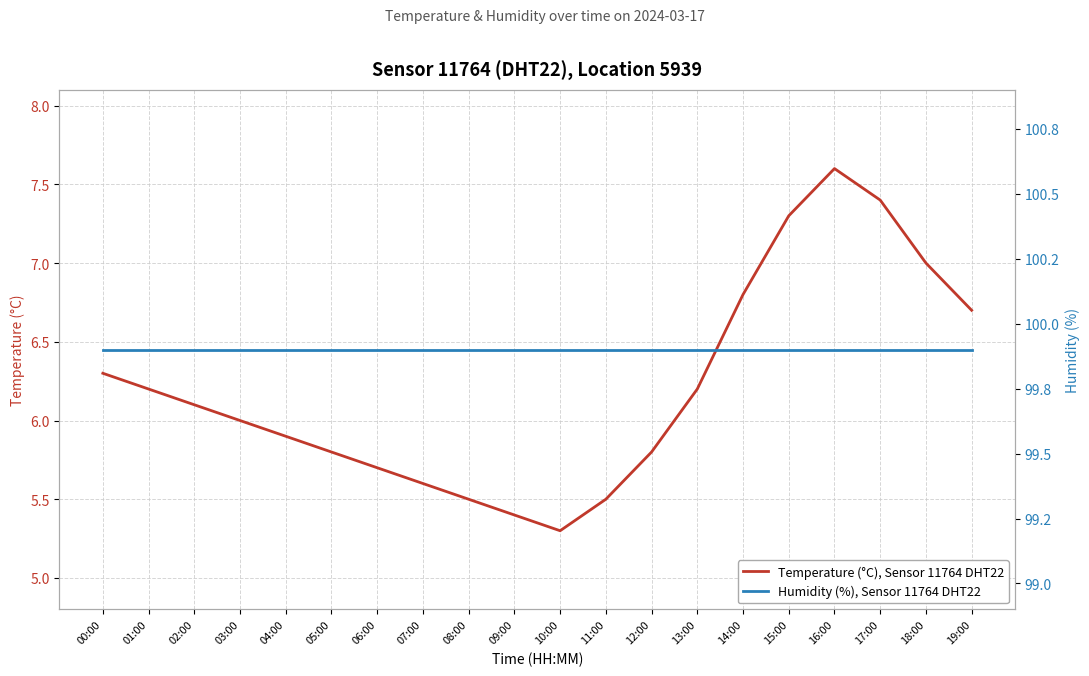

What are all the series names shown in the legend?

Temperature (°C), Sensor 11764 DHT22, Humidity (%), Sensor 11764 DHT22